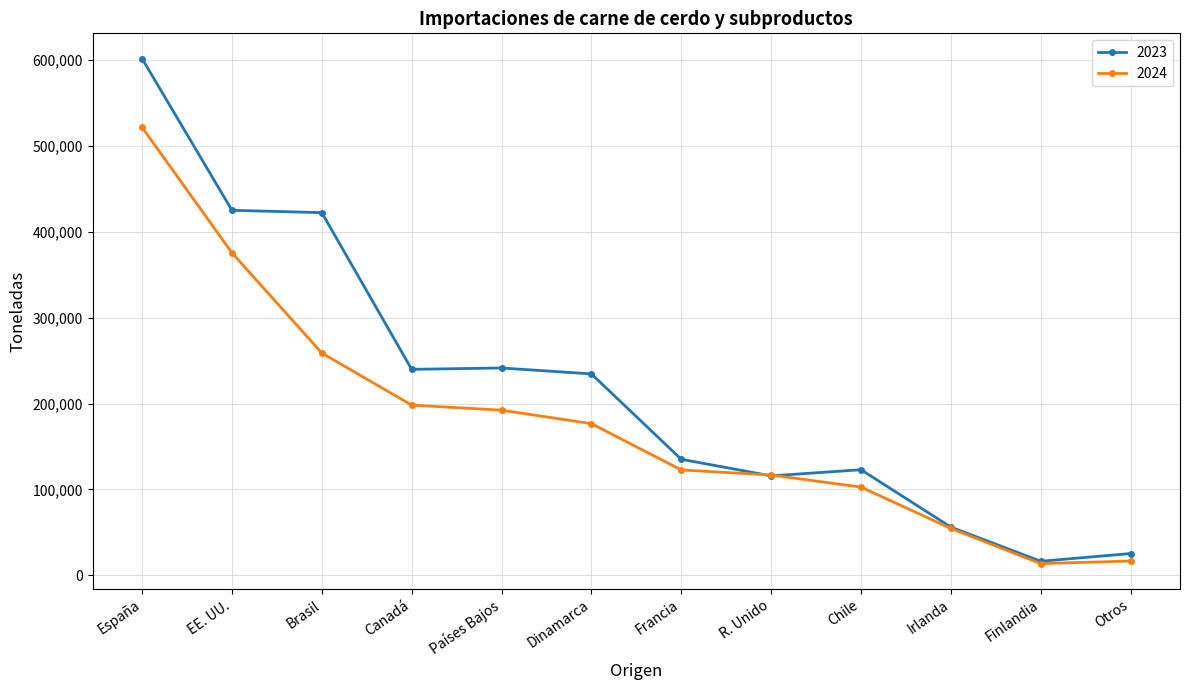

Rank the series by their maximum value, from lowest to highest.

2024, 2023